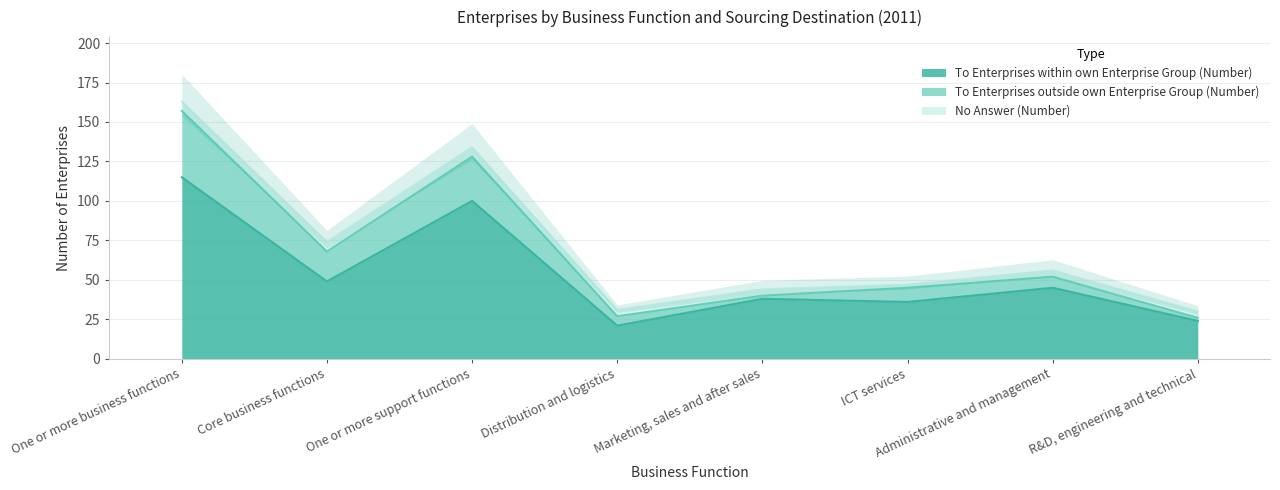

What is the difference between the second highest and minimum values in the To Enterprises outside own Enterprise Group (Number) series?

26